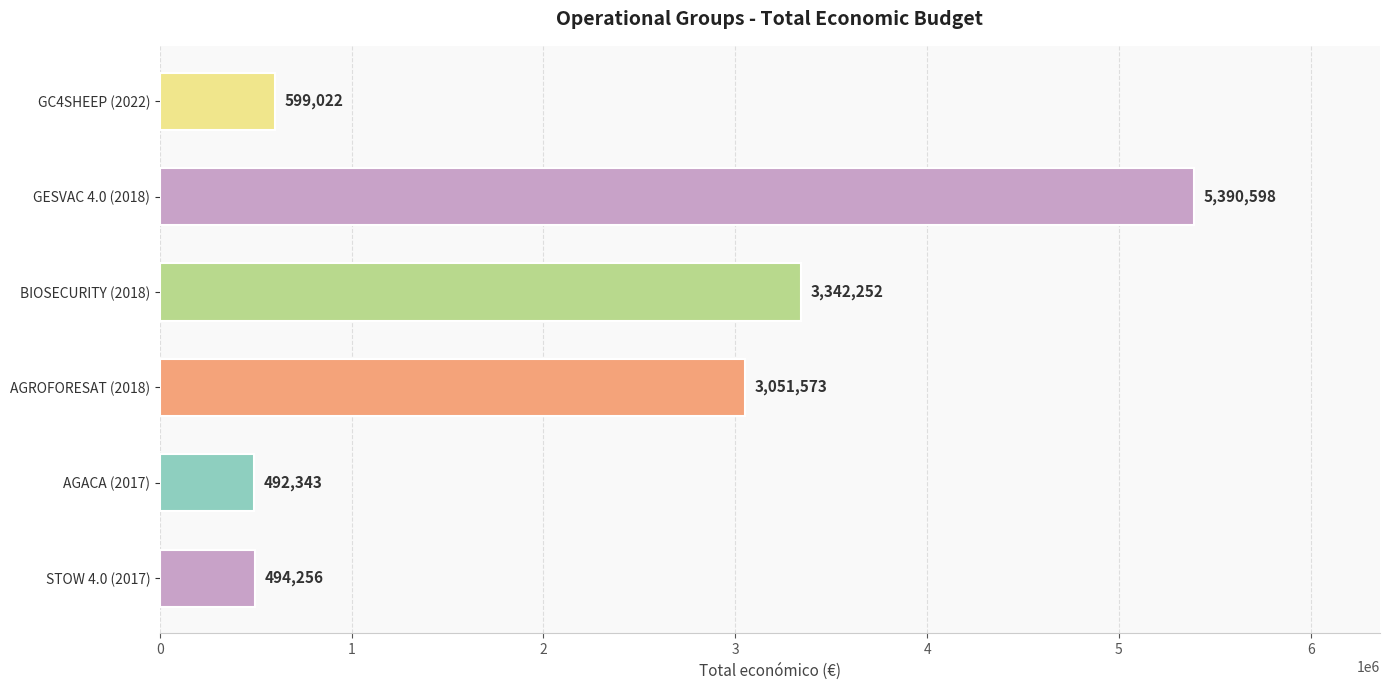

What is the average value?

2228341